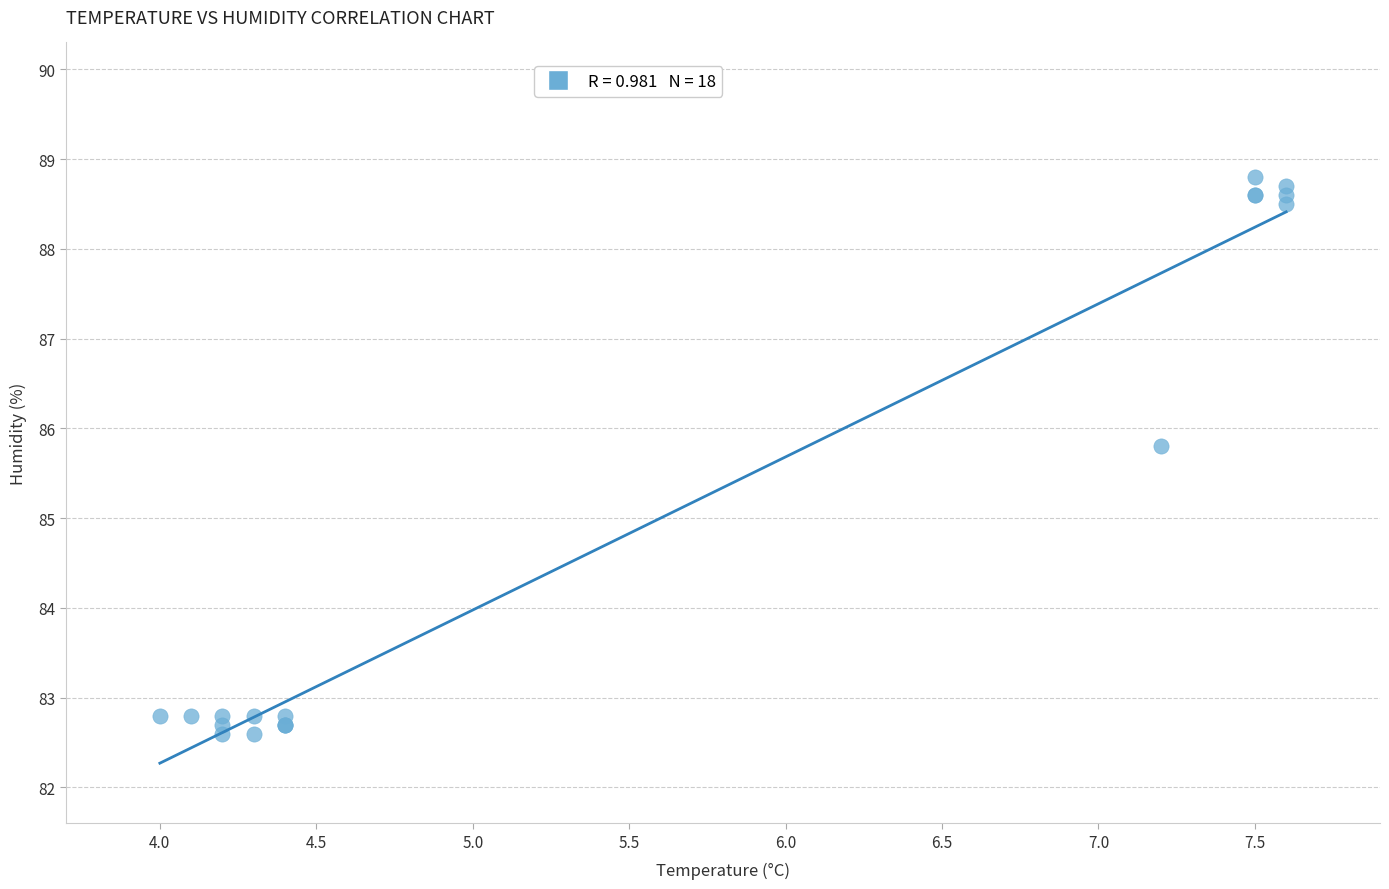

What Y value in the scatter plot is closest to 85?

85.8